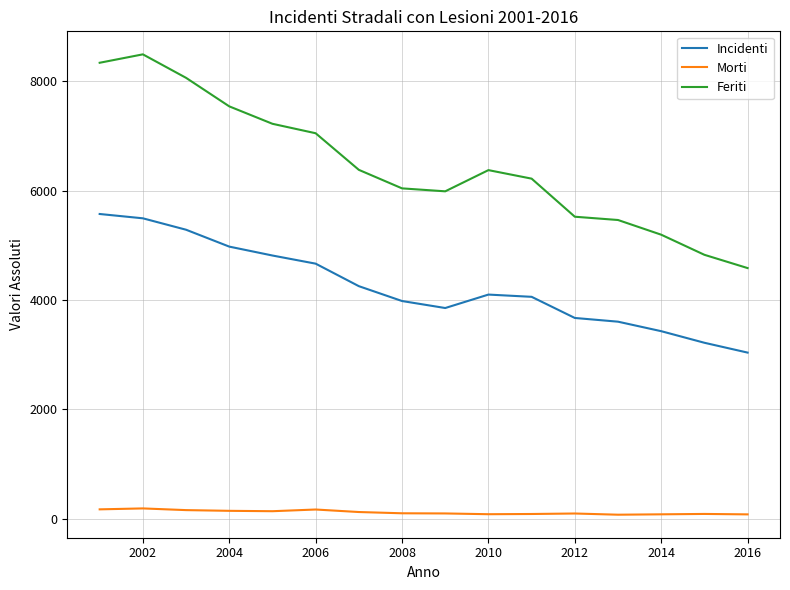

List the series in order of their overall mean, highest first.

Feriti, Incidenti, Morti